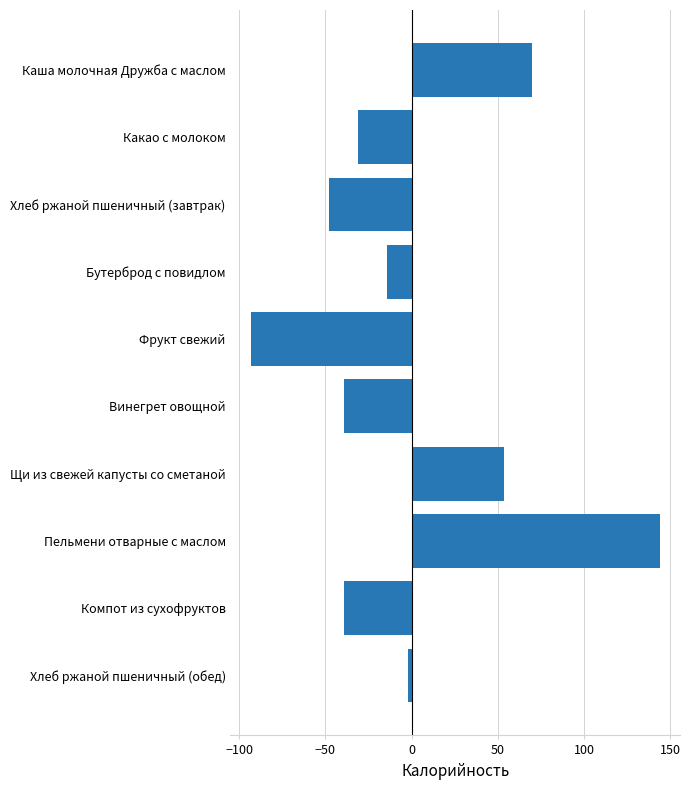

How many values are above zero?

3